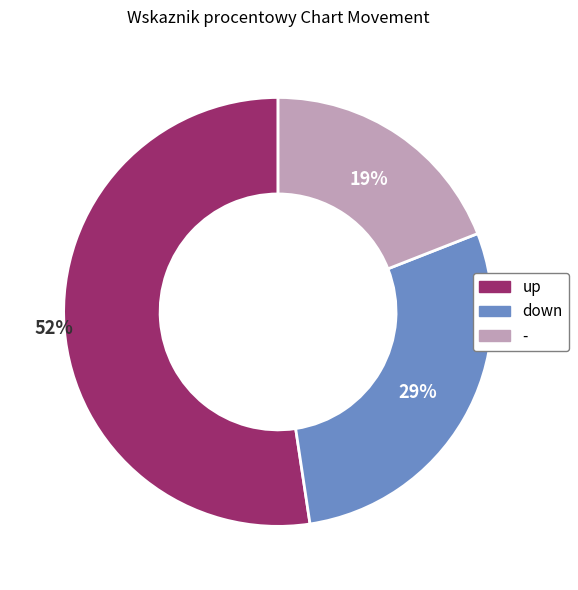

Is it true that up is 52% of the pie?

True